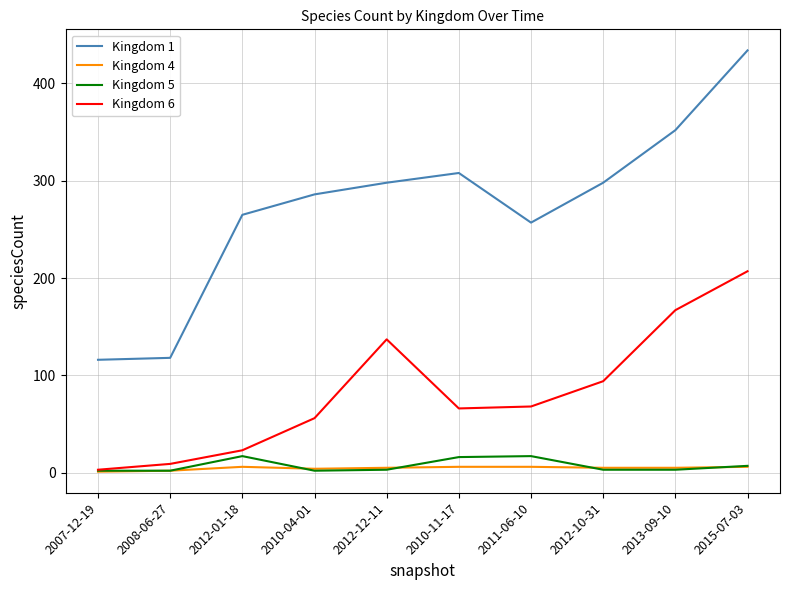

Which category has the highest value across all series?

2015-07-03